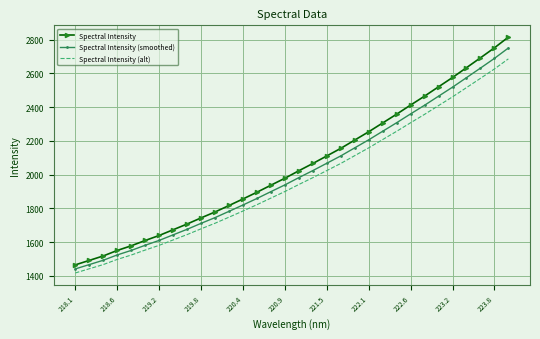

Which series has the widest spread of values?

Spectral Intensity